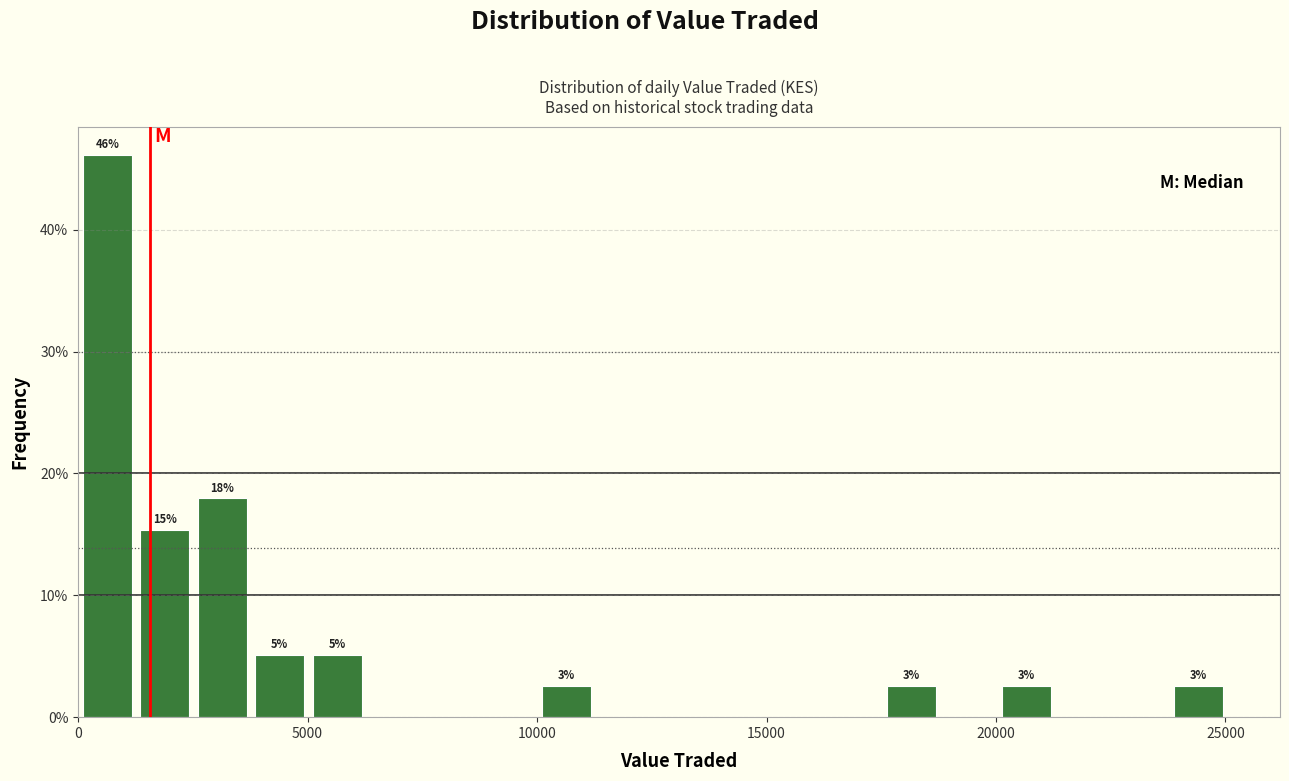

Read against the x-axis, roughly where is the centre of the tallest bar?

500